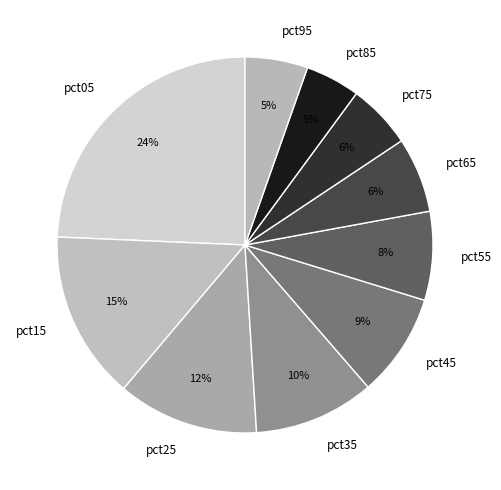

What is the largest slice in the pie chart?

pct05